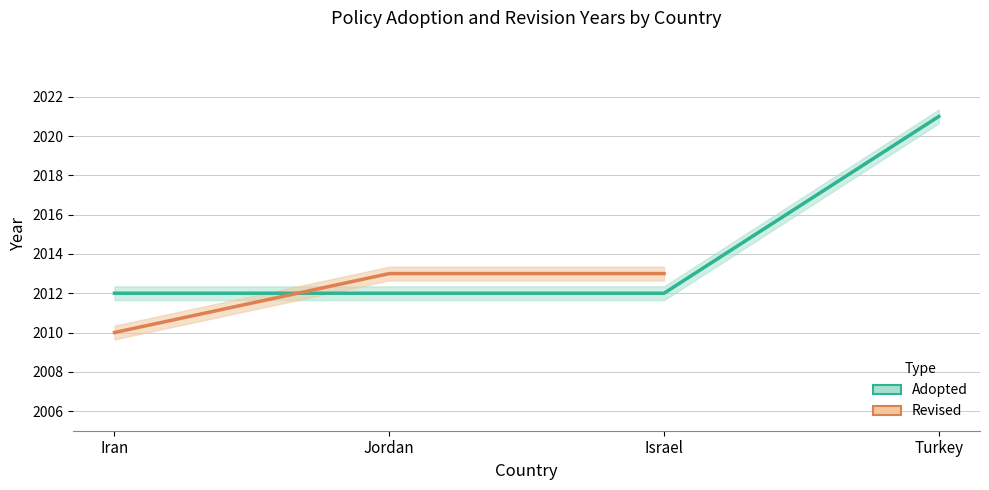

The chart shows a value of 960 at Jordan. True or false?

False